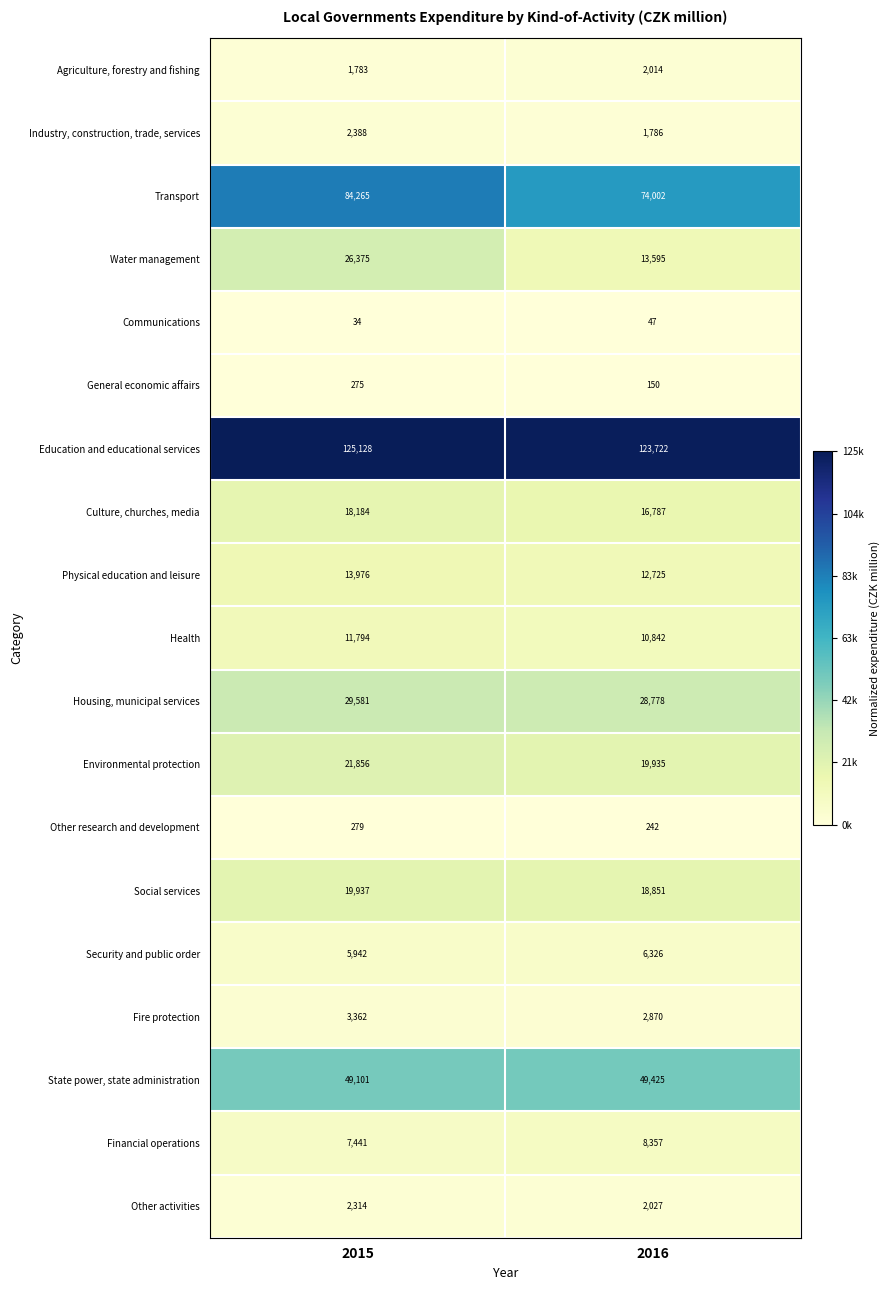

True or false: Industry, construction, trade, services has a value of 2505 at 2016.

False